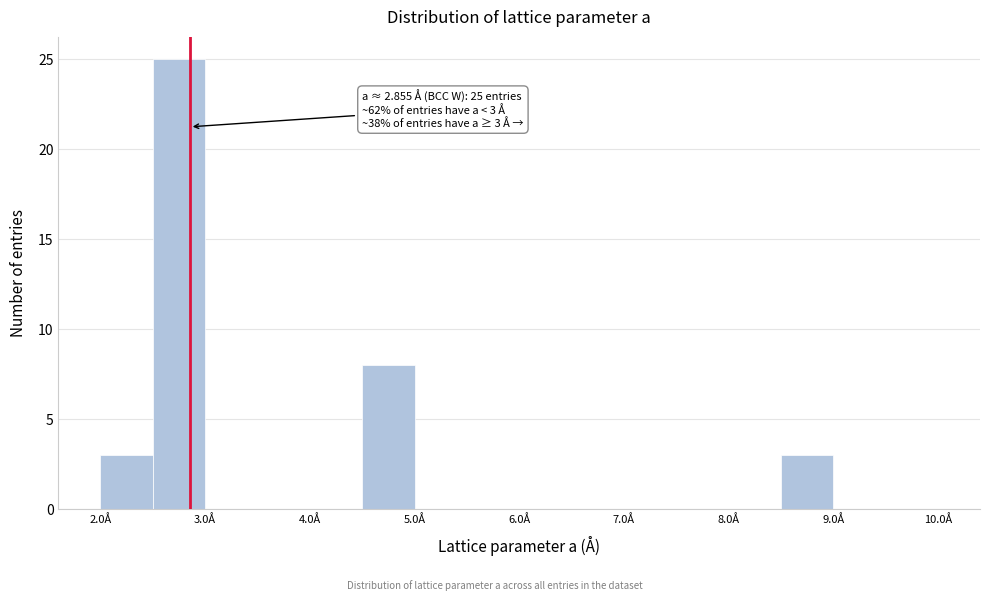

Which range on the x-axis has the tallest bar?

2.5 to 3.0